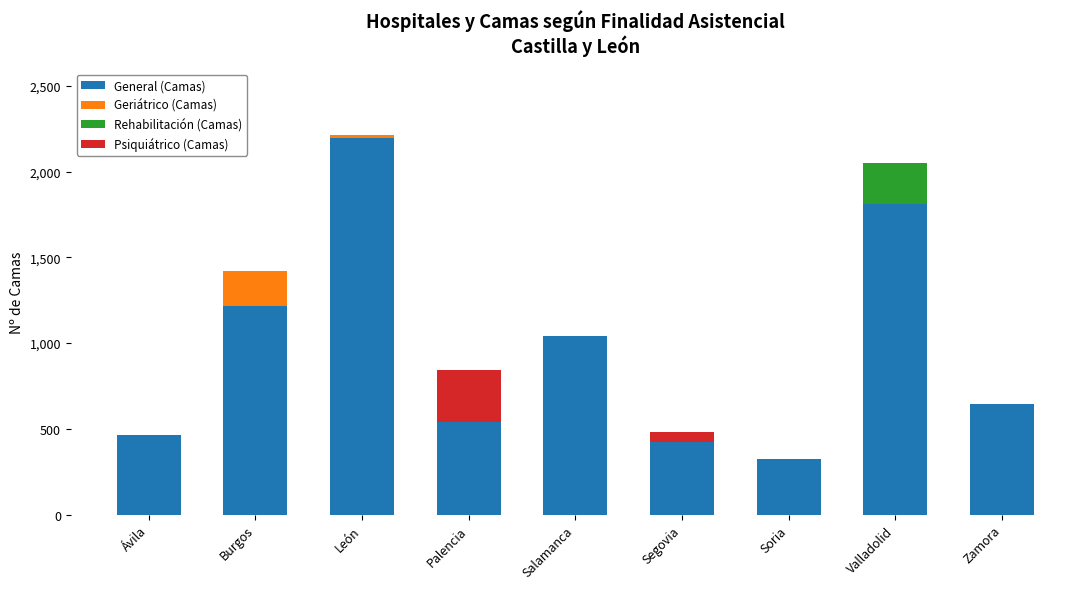

The General (Camas) series shows 325 at Soria. True or false?

True